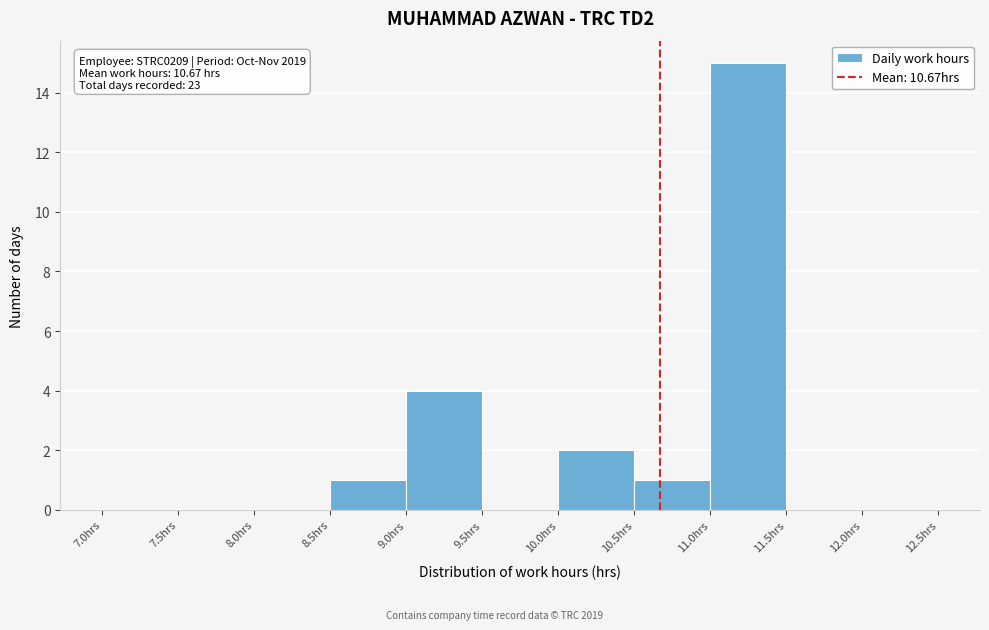

Over which range of the x-axis is the bar tallest?

11.0 to 11.5